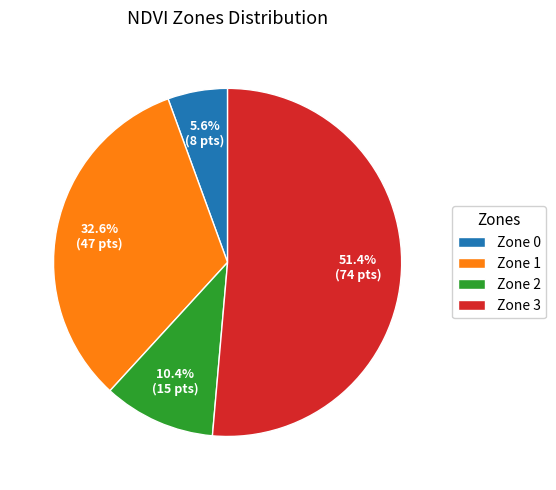

Count the number of slices in the pie.

4